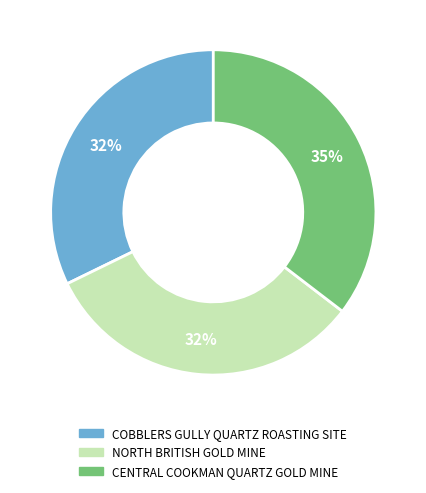

Do NORTH BRITISH GOLD MINE and COBBLERS GULLY QUARTZ ROASTING SITE together represent more than half of the pie?

Yes